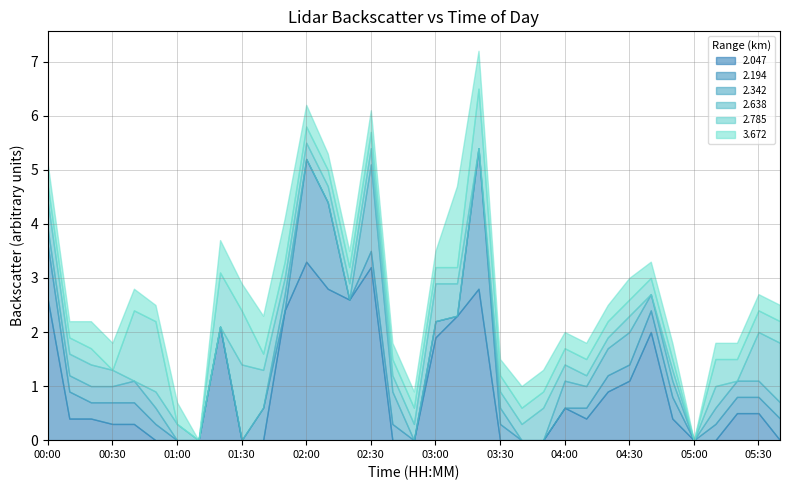

Reading left to right, transcribe all the data shown in this chart.

2.047: 00:00=2.6	00:10=0.4	00:20=0.4	00:30=0.3	00:40=0.3	00:50=999.0	01:00=999.0	01:10=999.0	01:20=2.1	01:30=999.0	01:40=999.0	01:50=2.4	02:00=3.3	02:10=2.8	02:20=2.6	02:30=3.2	02:40=999.0	02:50=999.0	03:00=1.9	03:10=2.3	03:20=2.8	03:30=999.0	03:40=999.0	03:50=999.0	04:00=0.6	04:10=0.4	04:20=0.9	04:30=1.1	04:40=2.0	04:50=0.4	05:00=999.0	05:10=999.0	05:20=0.5	05:30=0.5	05:40=999.0
2.194: 00:00=1.0	00:10=0.5	00:20=0.3	00:30=0.4	00:40=0.4	00:50=0.3	01:00=999.0	01:10=999.0	01:20=999.0	01:30=999.0	01:40=0.6	01:50=999.0	02:00=1.9	02:10=1.6	02:20=999.0	02:30=0.3	02:40=0.3	02:50=999.0	03:00=0.3	03:10=999.0	03:20=2.6	03:30=0.3	03:40=999.0	03:50=999.0	04:00=999.0	04:10=0.2	04:20=0.3	04:30=0.3	04:40=0.4	04:50=0.4	05:00=999.0	05:10=0.3	05:20=0.3	05:30=0.3	05:40=0.4
2.342: 00:00=0.3	00:10=0.3	00:20=0.3	00:30=0.3	00:40=0.4	00:50=0.3	01:00=999.0	01:10=999.0	01:20=999.0	01:30=999.0	01:40=999.0	01:50=0.3	02:00=999.0	02:10=999.0	02:20=999.0	02:30=1.6	02:40=0.6	02:50=999.0	03:00=999.0	03:10=999.0	03:20=999.0	03:30=0.3	03:40=999.0	03:50=999.0	04:00=0.5	04:10=0.4	04:20=0.5	04:30=0.6	04:40=0.3	04:50=0.3	05:00=999.0	05:10=0.3	05:20=0.3	05:30=0.3	05:40=0.3
2.638: 00:00=0.5	00:10=0.4	00:20=0.4	00:30=0.3	00:40=999.0	00:50=0.3	01:00=0.3	01:10=999.0	01:20=999.0	01:30=1.4	01:40=0.7	01:50=0.3	02:00=0.3	02:10=0.3	02:20=0.3	02:30=0.3	02:40=0.3	02:50=0.3	03:00=0.7	03:10=0.6	03:20=999.0	03:30=0.3	03:40=0.3	03:50=0.6	04:00=0.3	04:10=0.2	04:20=0.2	04:30=0.3	04:40=999.0	04:50=0.2	05:00=999.0	05:10=0.4	05:20=999.0	05:30=0.9	05:40=1.1
2.785: 00:00=0.3	00:10=0.3	00:20=0.3	00:30=999.0	00:40=1.3	00:50=1.3	01:00=999.0	01:10=999.0	01:20=1.0	01:30=1.0	01:40=0.3	01:50=0.3	02:00=0.3	02:10=0.3	02:20=0.3	02:30=0.3	02:40=0.3	02:50=0.3	03:00=0.3	03:10=0.3	03:20=1.1	03:30=0.3	03:40=0.3	03:50=0.3	04:00=0.3	04:10=0.3	04:20=0.3	04:30=0.3	04:40=0.3	04:50=0.2	05:00=999.0	05:10=0.5	05:20=0.4	05:30=0.4	05:40=0.4
3.672: 00:00=0.4	00:10=0.3	00:20=0.5	00:30=0.5	00:40=0.4	00:50=0.3	01:00=0.4	01:10=999.0	01:20=0.6	01:30=0.5	01:40=0.7	01:50=0.8	02:00=0.4	02:10=0.3	02:20=0.3	02:30=0.4	02:40=0.3	02:50=0.3	03:00=0.3	03:10=1.5	03:20=0.7	03:30=0.3	03:40=0.4	03:50=0.4	04:00=0.3	04:10=0.3	04:20=0.3	04:30=0.4	04:40=0.3	04:50=0.3	05:00=999.0	05:10=0.3	05:20=0.3	05:30=0.3	05:40=0.3